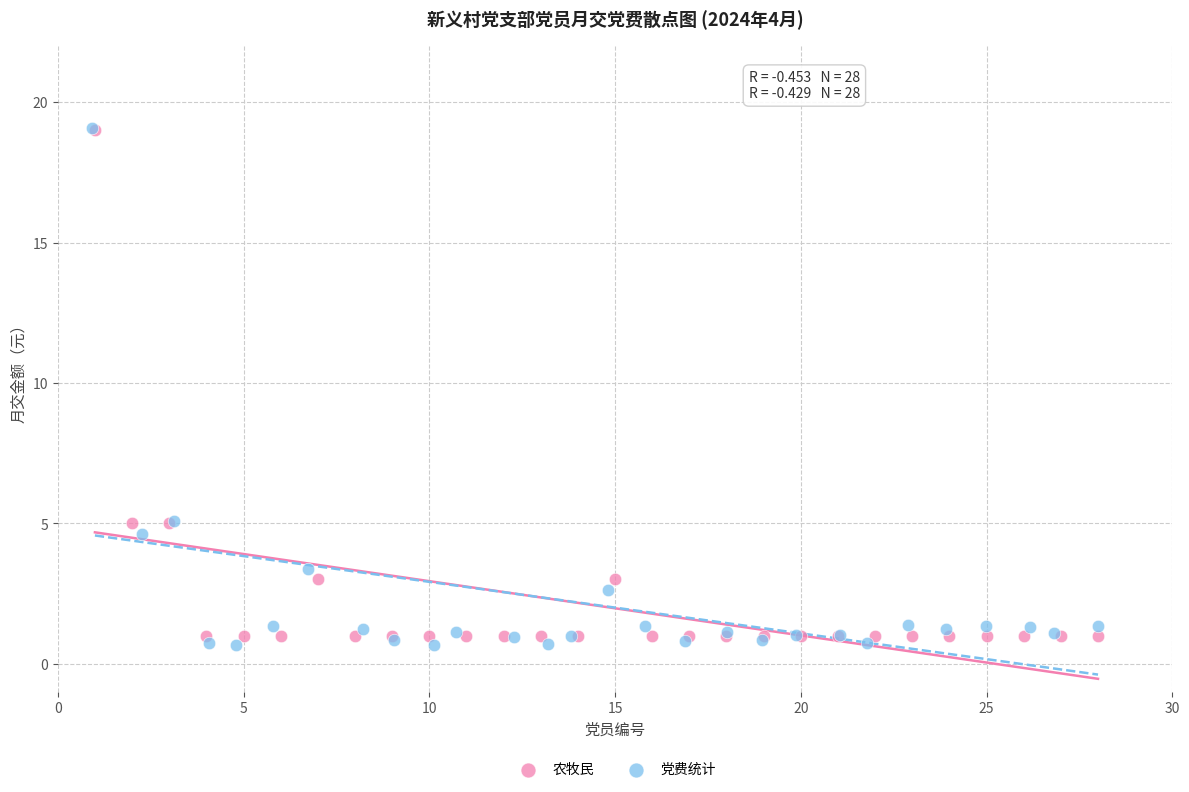

What are all the series names shown in the legend?

农牧民, 党费统计